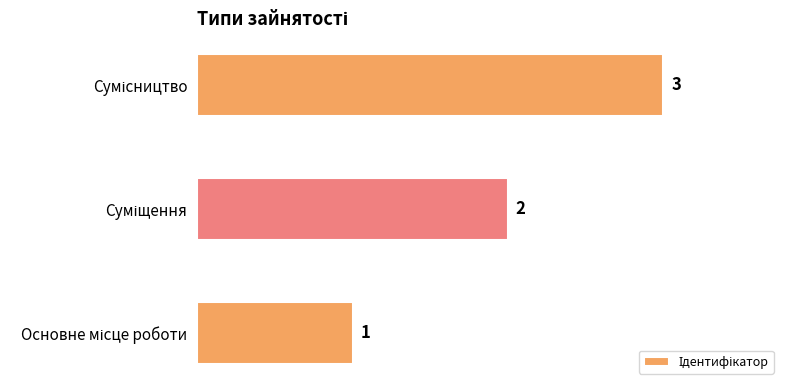

What is the sum of all values?

6